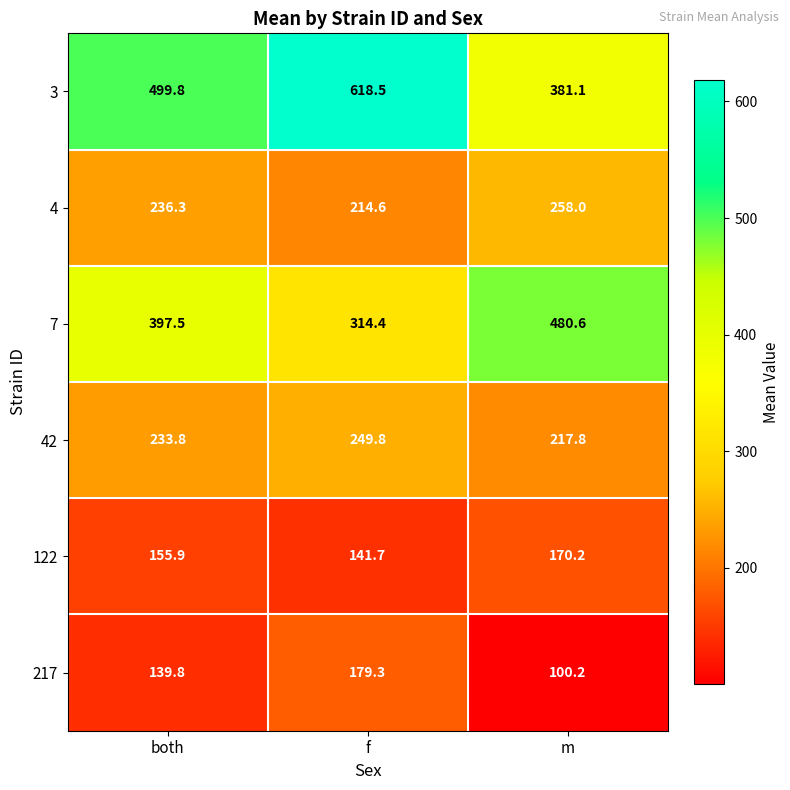

Which series changed the most between both and f?

3